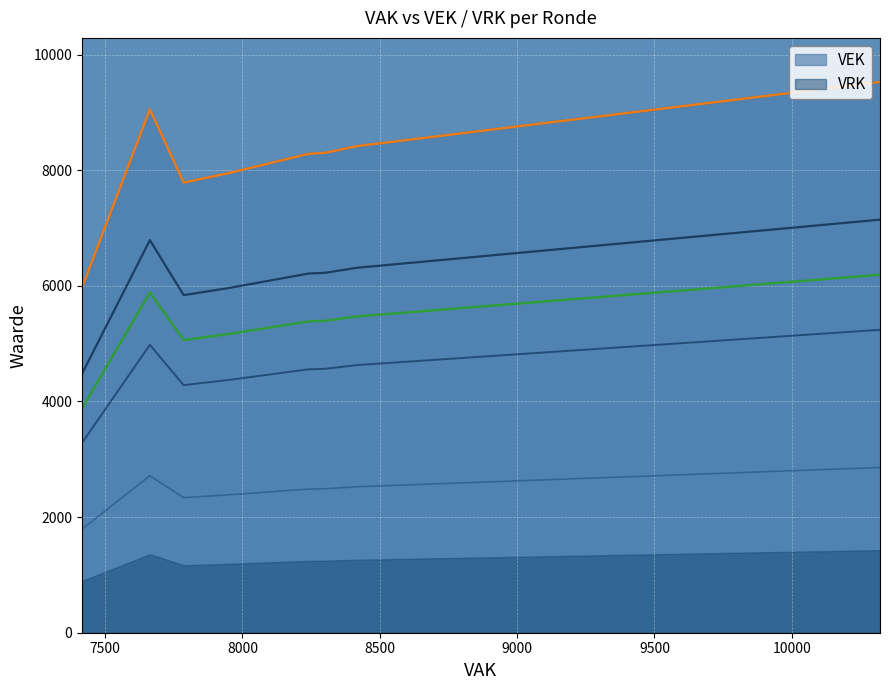

What value does the VEK series have at 2020 2de aanpassing - ontwerp, to the nearest 50?

8350